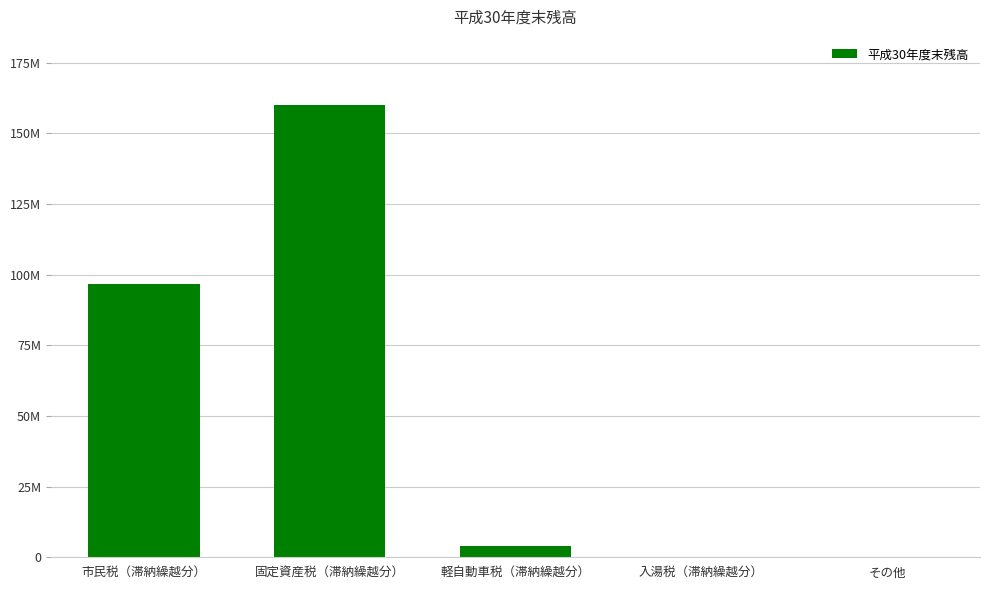

At which label does the data first exceed 3958955?

市民税（滞納繰越分）